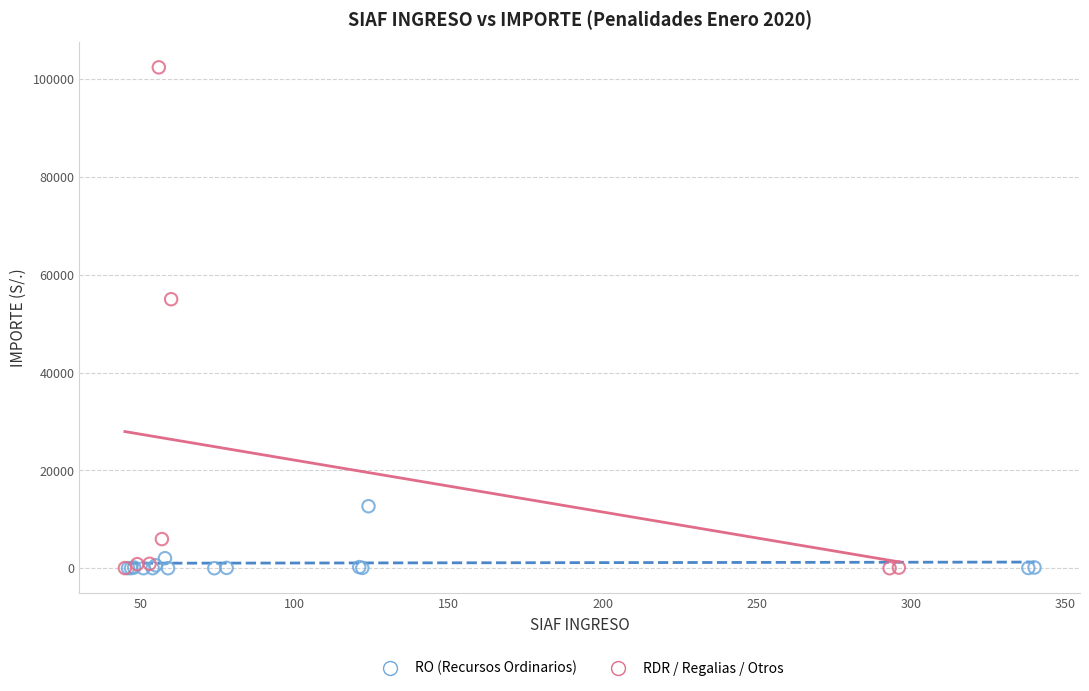

Which series has the largest Y range (max minus min)?

RDR / Regalias / Otros